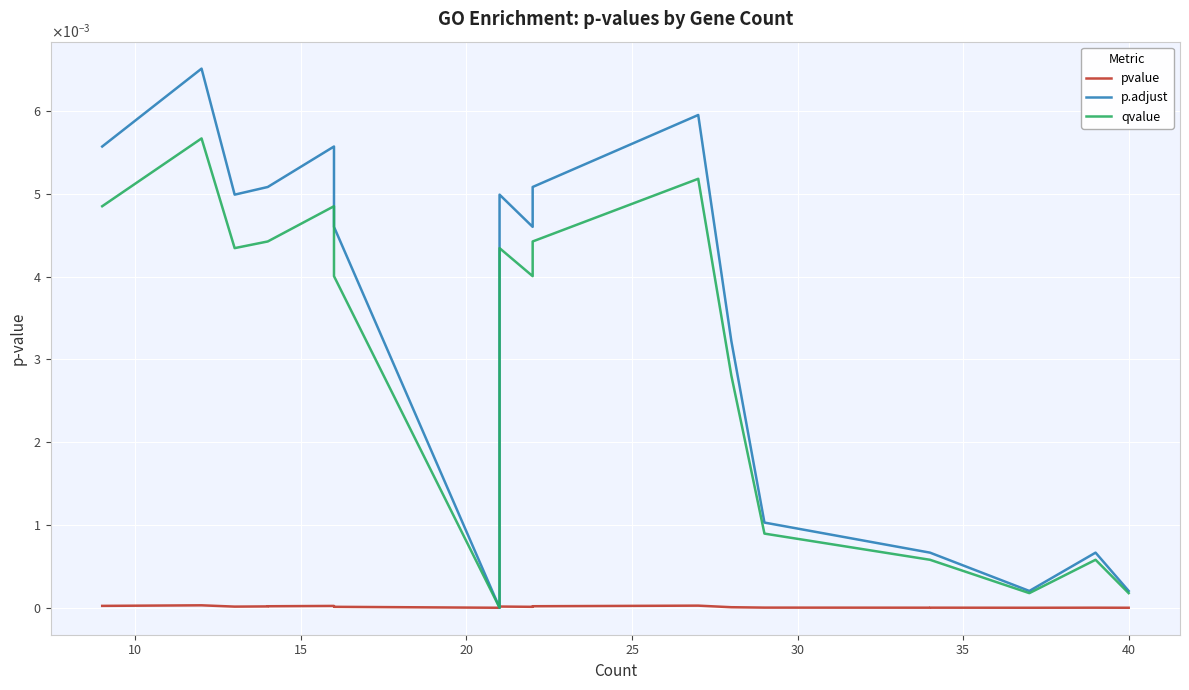

Which series has the largest total across all categories?

p.adjust